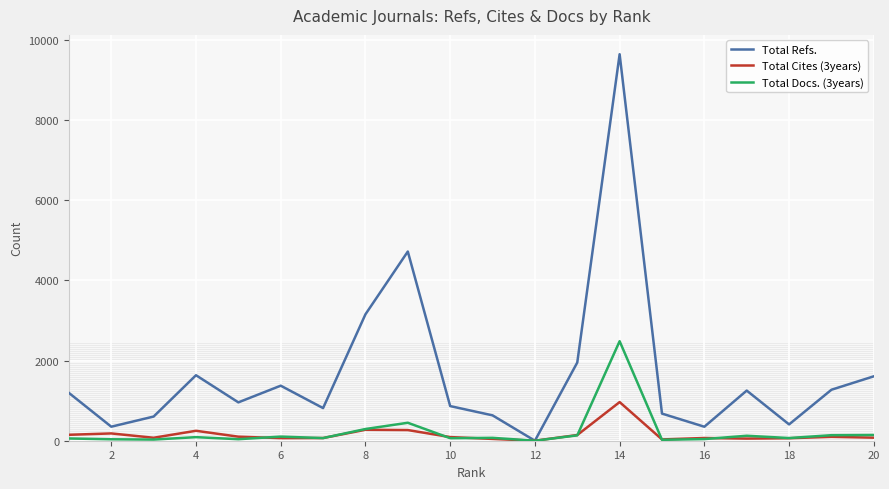

What is the highest value of the Total Refs. series?

9643